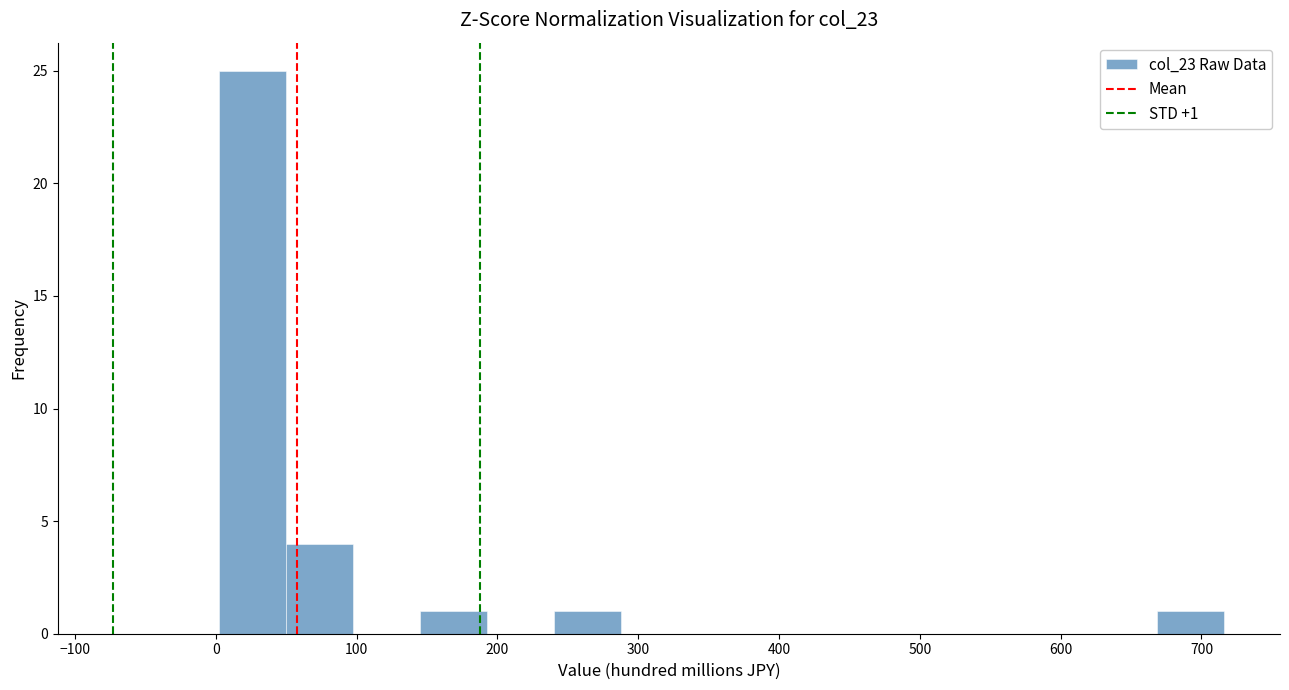

Over which range of the x-axis is the bar tallest?

0 to 50